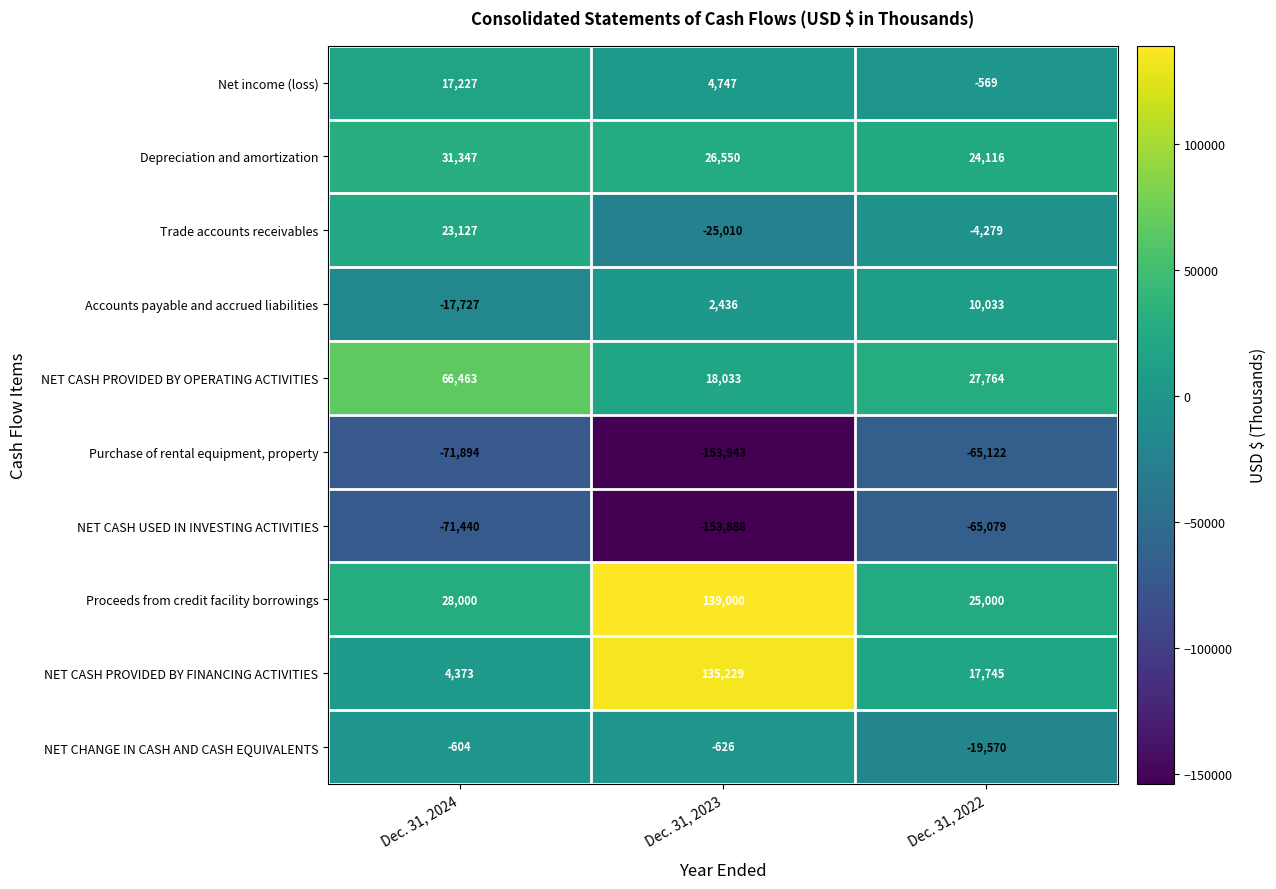

At which label is Net income (loss) closest to 8329?

Dec. 31, 2023